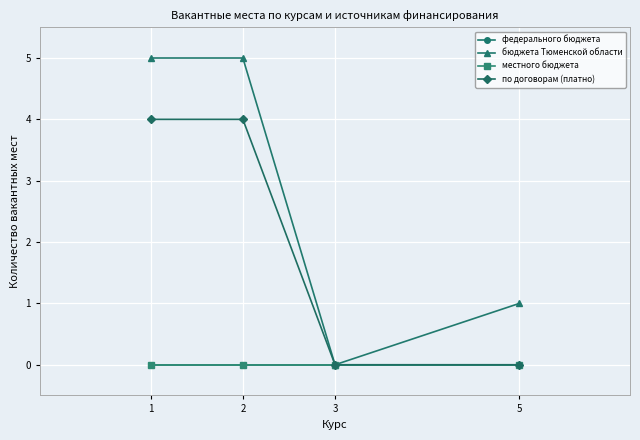

Rank the series at 1 from highest to lowest value.

бюджета Тюменской области, по договорам (платно), федерального бюджета, местного бюджета